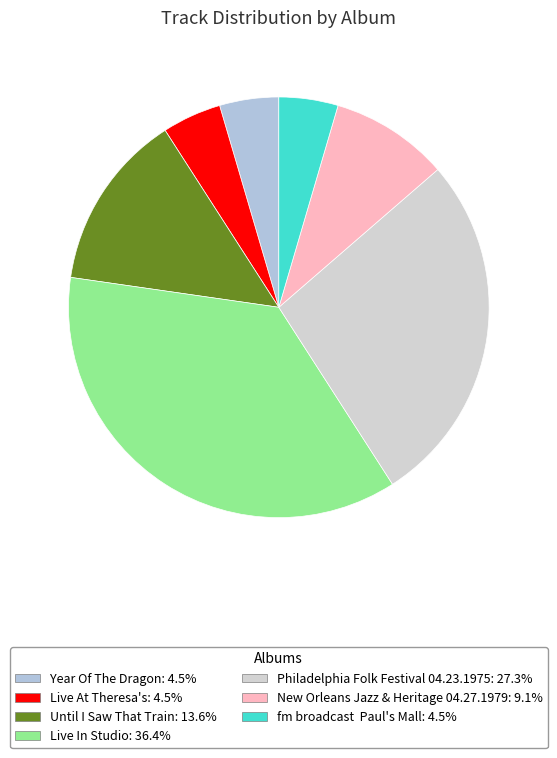

How many slices are in this pie chart?

7